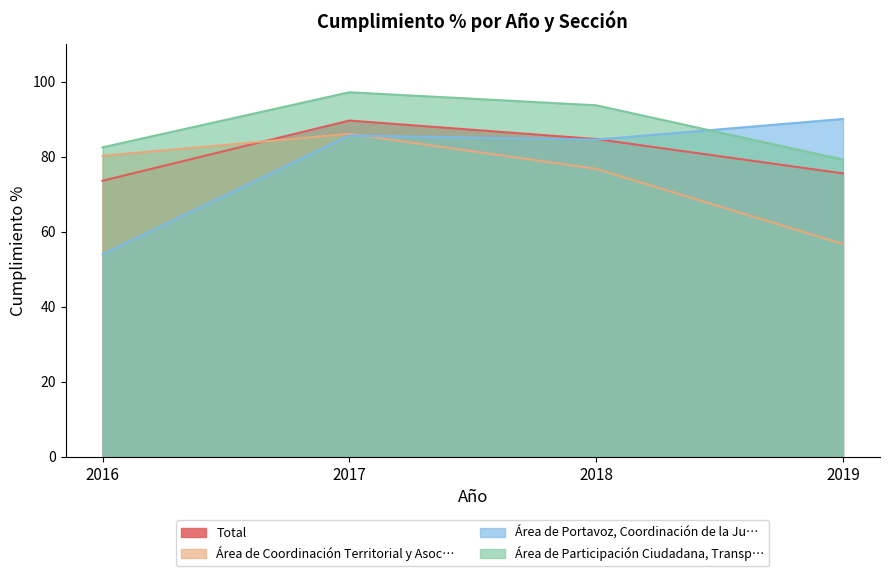

In Total, how many points are higher than both neighbors (excluding endpoints)?

1